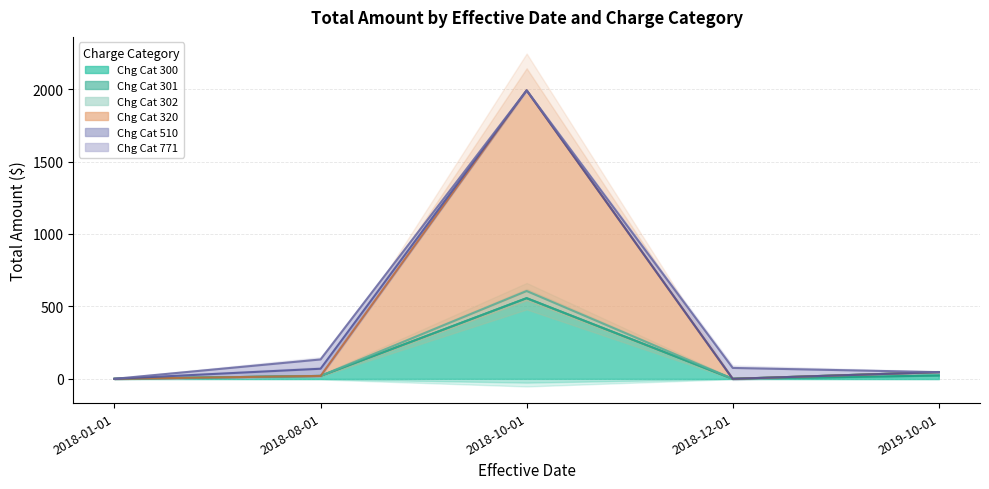

What is the label of the 4th point from the left?

2018-12-01